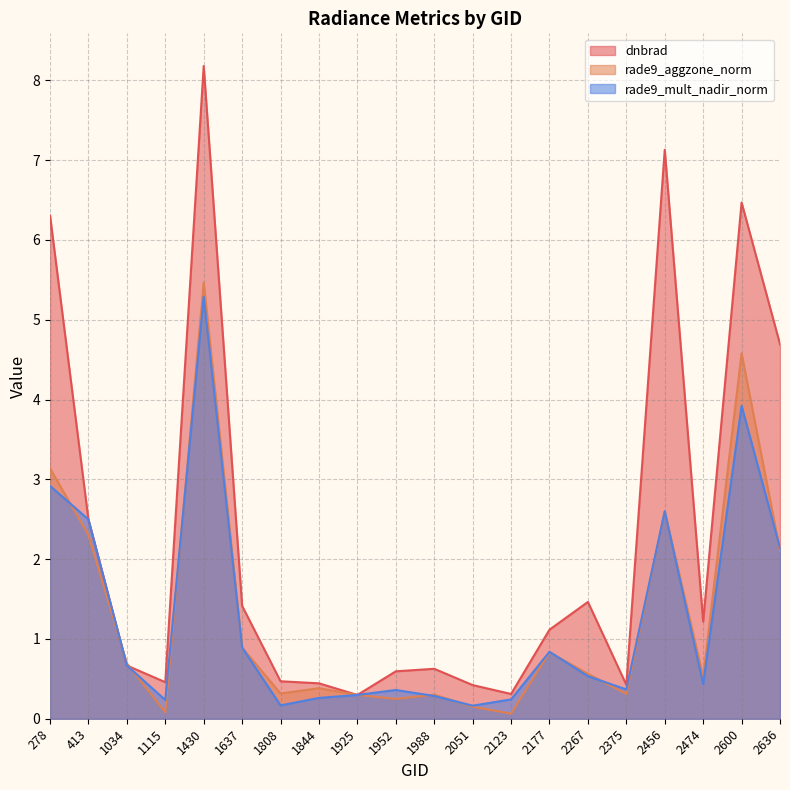

At how many categories does at least one series exceed 2?

6